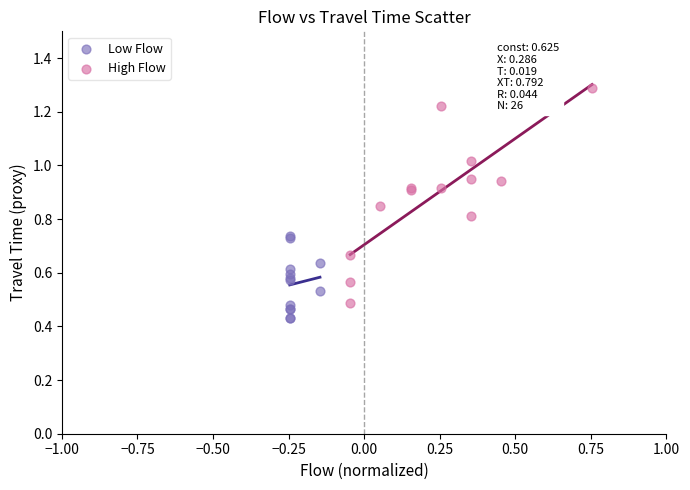

Which series contains the highest Y value?

High Flow